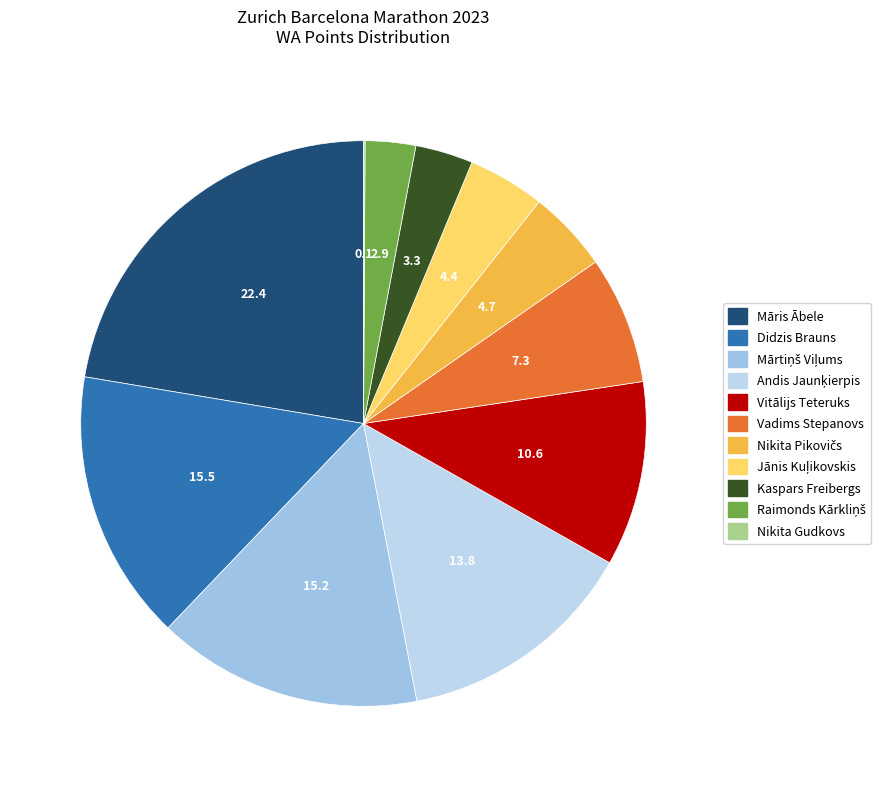

How many segments does this pie chart have?

11